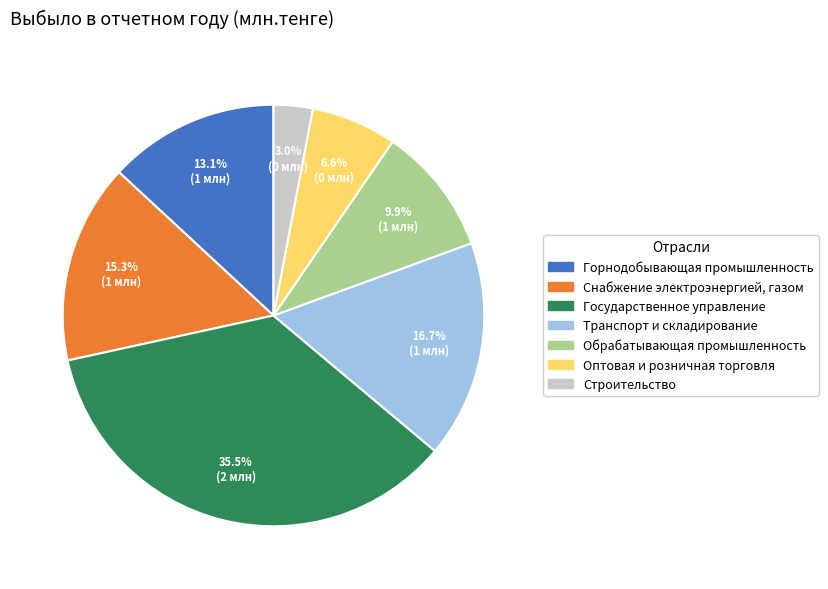

Combined, do Строительство and Оптовая и розничная торговля account for over 50%?

No